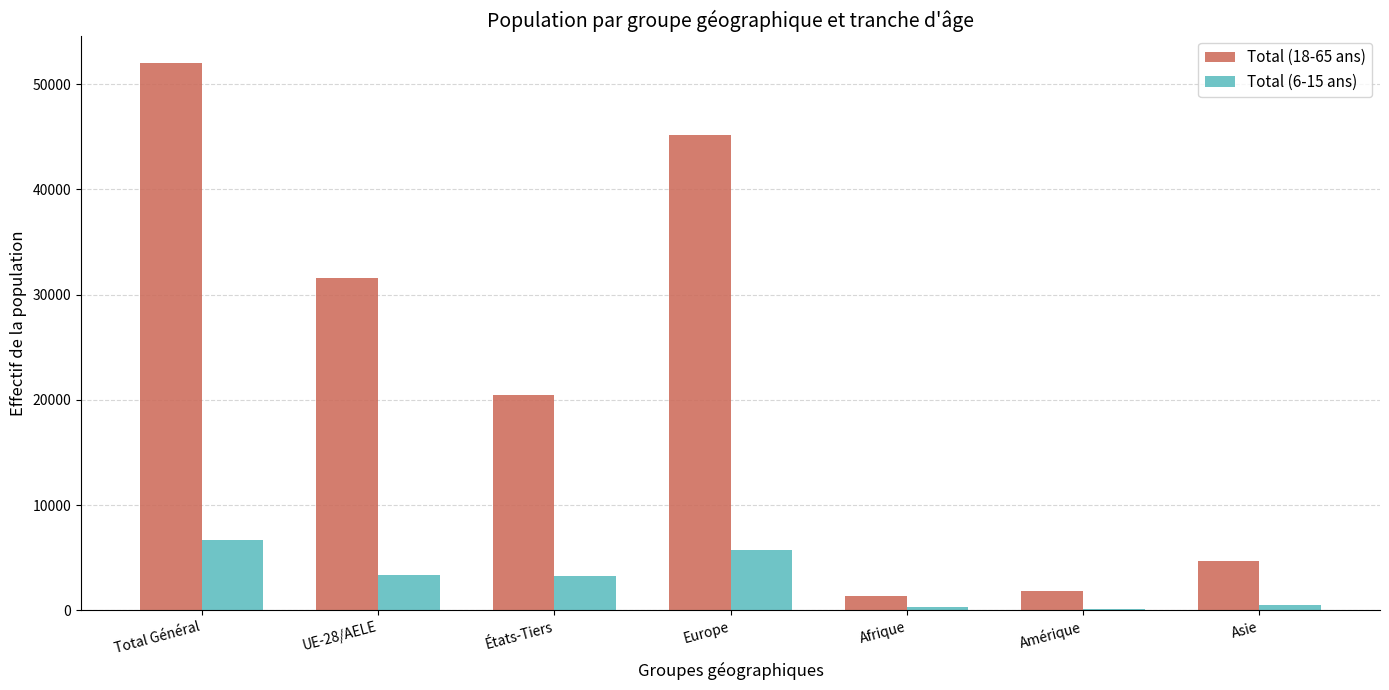

Is it true that Total (18-65 ans) equals 4722 at Asie?

True